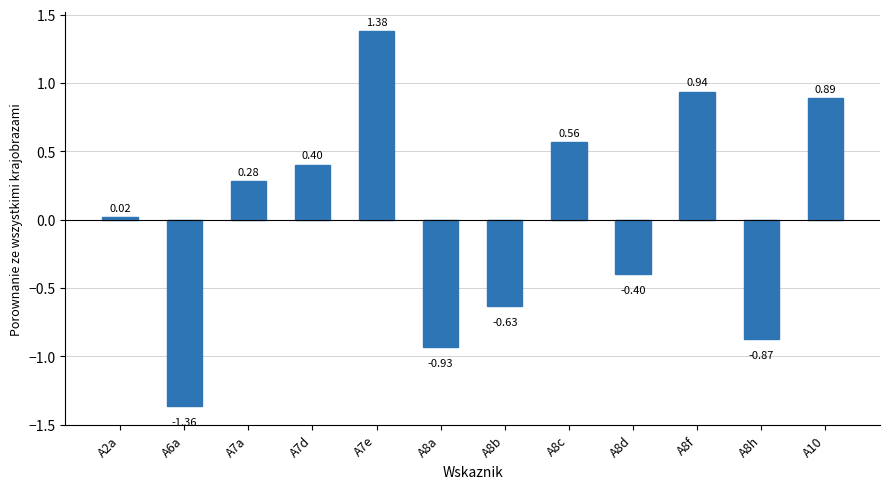

Which label corresponds to the smallest value in the chart?

A6a